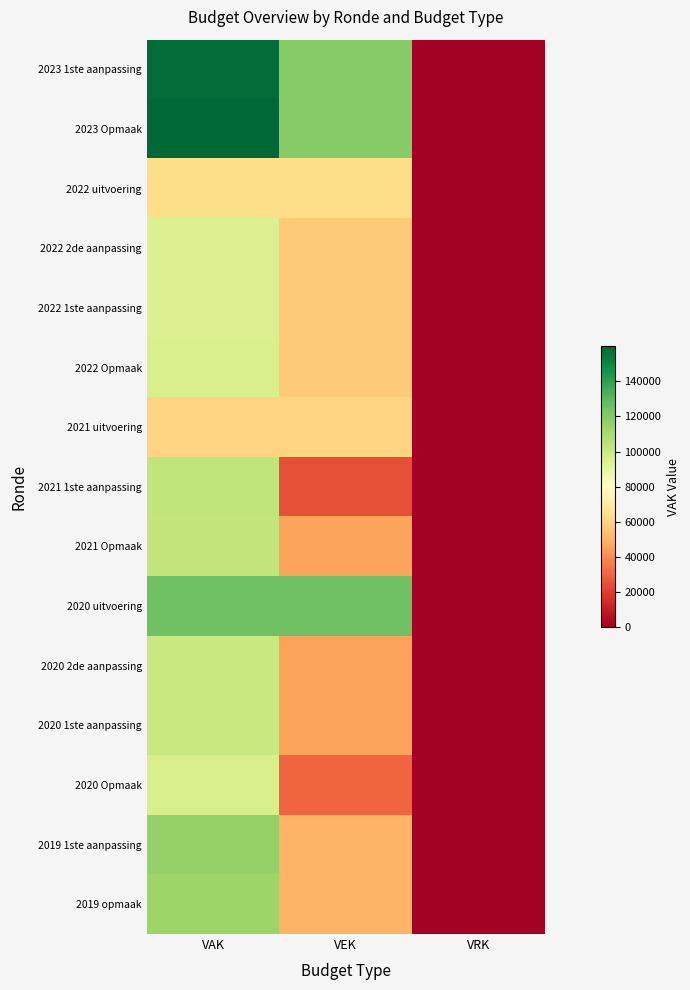

What is the spread (max minus min) of values at VEK?

100523